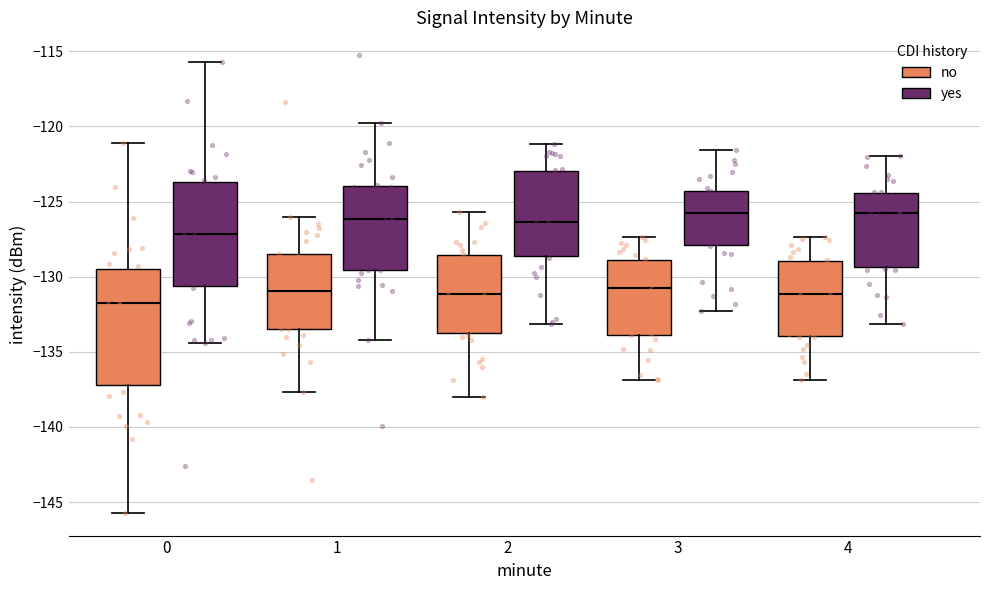

Reading left to right, read every box against the y-axis: the position of its median line, the range the box covers, and the ends of its whiskers. The values are not printed on the chart, so give them approximately, as read against the axis.

0 (no): median -132.0, box -137.0 to -129.5, whiskers -145.5 to -121.0
0 (yes): median -126.5, box -130.5 to -124.5, whiskers -140.0 to -114.5
1 (no): median -131.0, box -133.5 to -128.5, whiskers -137.5 to -126.0
1 (yes): median -125.0, box -128.5 to -123.0, whiskers -132.5 to -120.5
2 (no): median -131.0, box -133.5 to -128.5, whiskers -138.0 to -125.5
2 (yes): median -126.5, box -128.5 to -124.0, whiskers -133.0 to -120.5
3 (no): median -130.5, box -134.0 to -129.0, whiskers -137.0 to -127.5
3 (yes): median -126.0, box -128.5 to -123.5, whiskers -133.0 to -121.5
4 (no): median -131.0, box -134.0 to -129.0, whiskers -137.0 to -127.5
4 (yes): median -125.5, box -129.0 to -123.5, whiskers -132.0 to -121.5